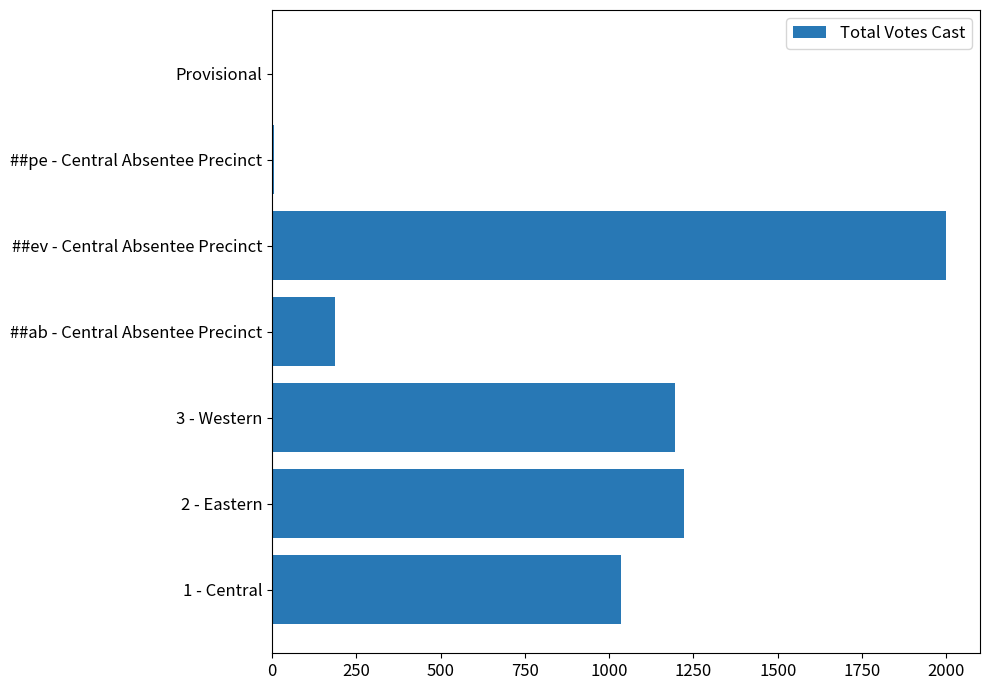

What is the change in value from 2 - Eastern to ##ev - Central Absentee Precinct?

+778